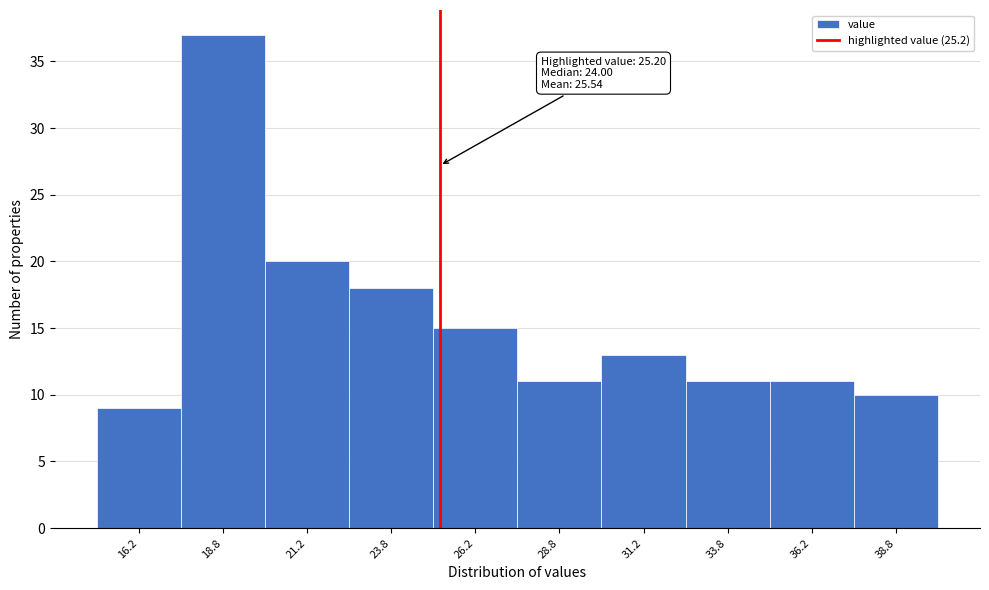

Over which range of the x-axis is the bar tallest?

17.5 to 20.0